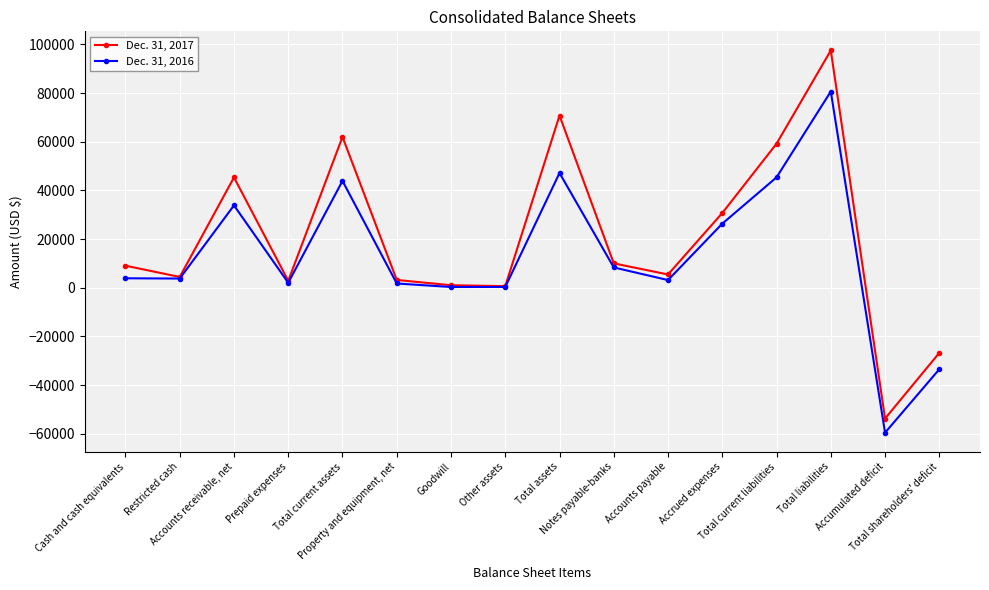

Where is Dec. 31, 2016 nearest to the value 10539?

Notes payable-banks